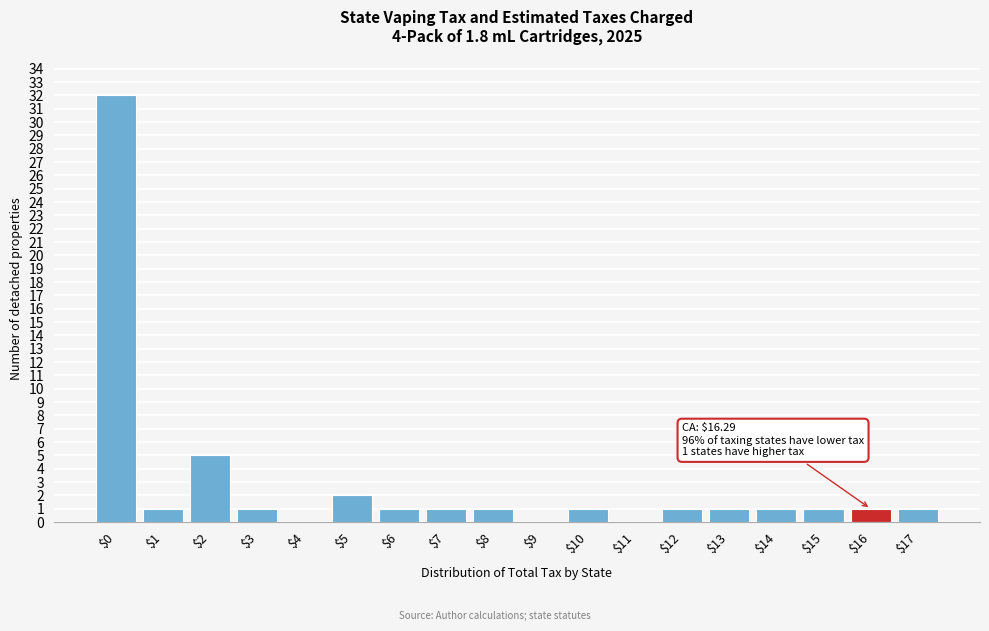

What is the maximum value shown in the chart?

32